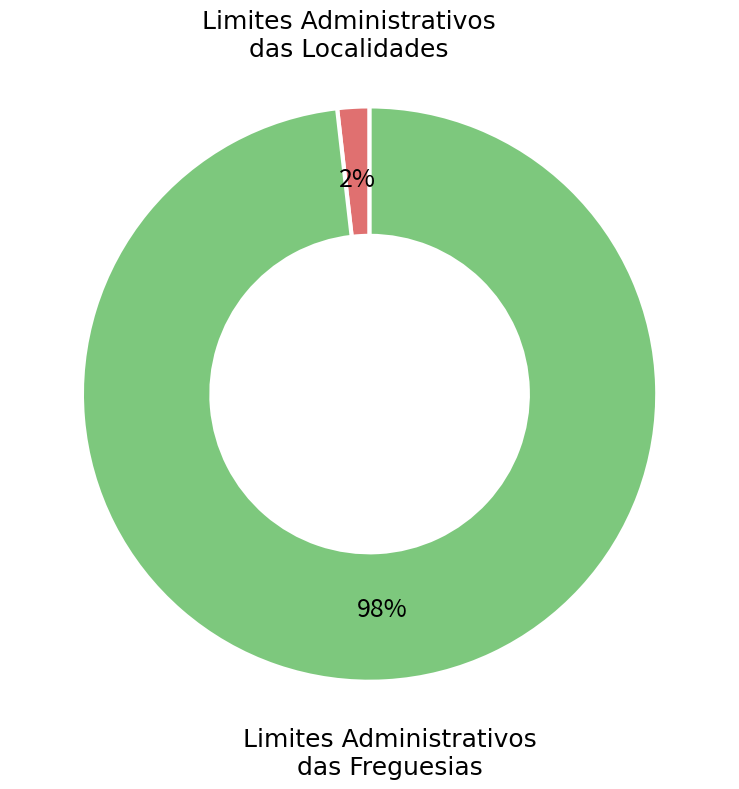

Is there a majority slice in this chart?

Yes